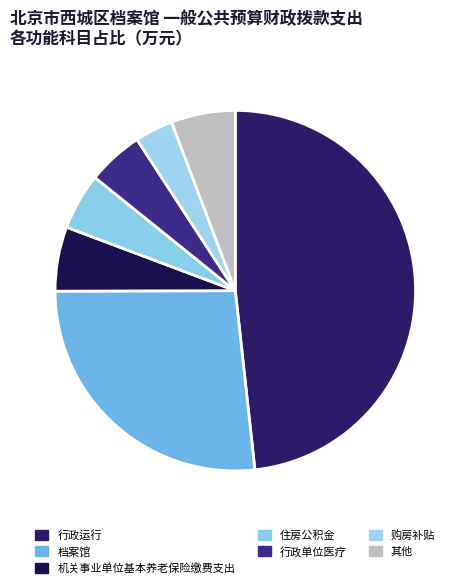

To the nearest percent, what is the difference between the largest and smallest slice percentages?

48%